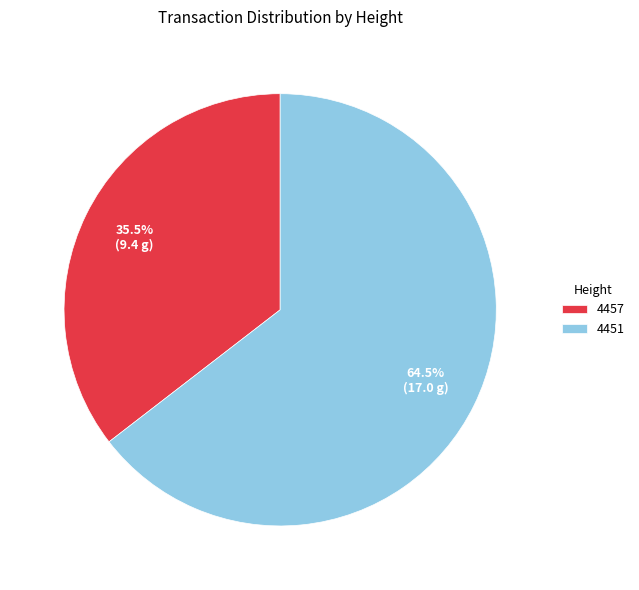

The 4451 slice represents 54% of the pie. True or false?

False